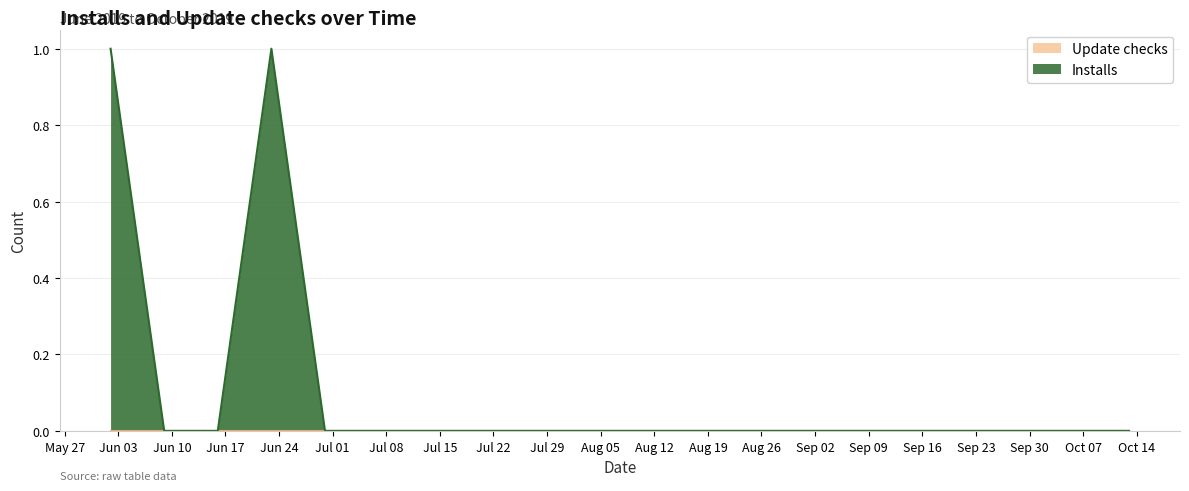

Count the values in the range 0 to 1.

20